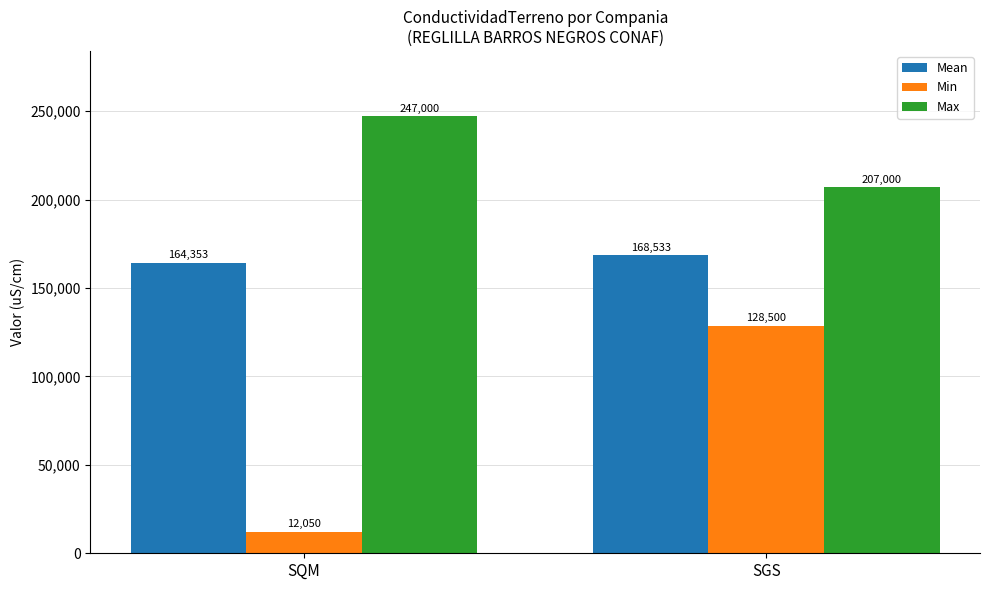

The Min series shows 12050 at SQM. True or false?

True